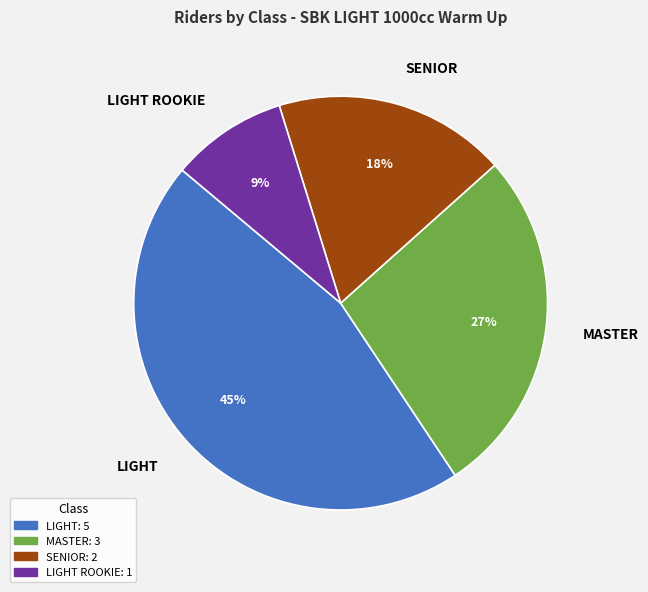

Combined, do LIGHT ROOKIE and SENIOR account for over 50%?

No